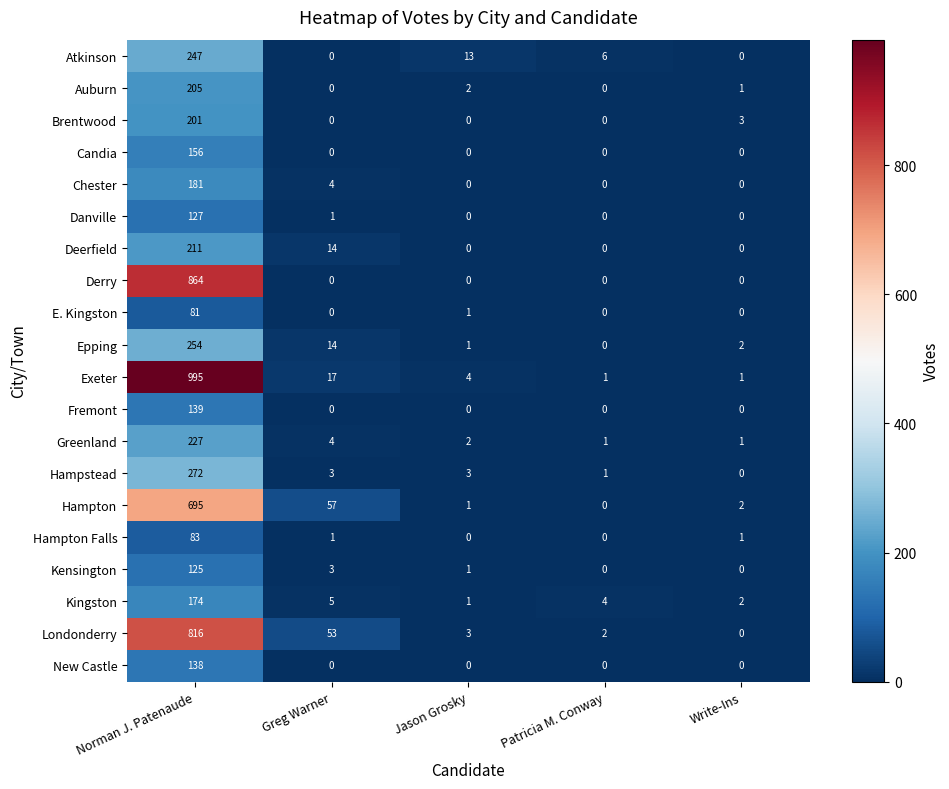

What is the spread (max minus min) of values at Greg Warner?

57